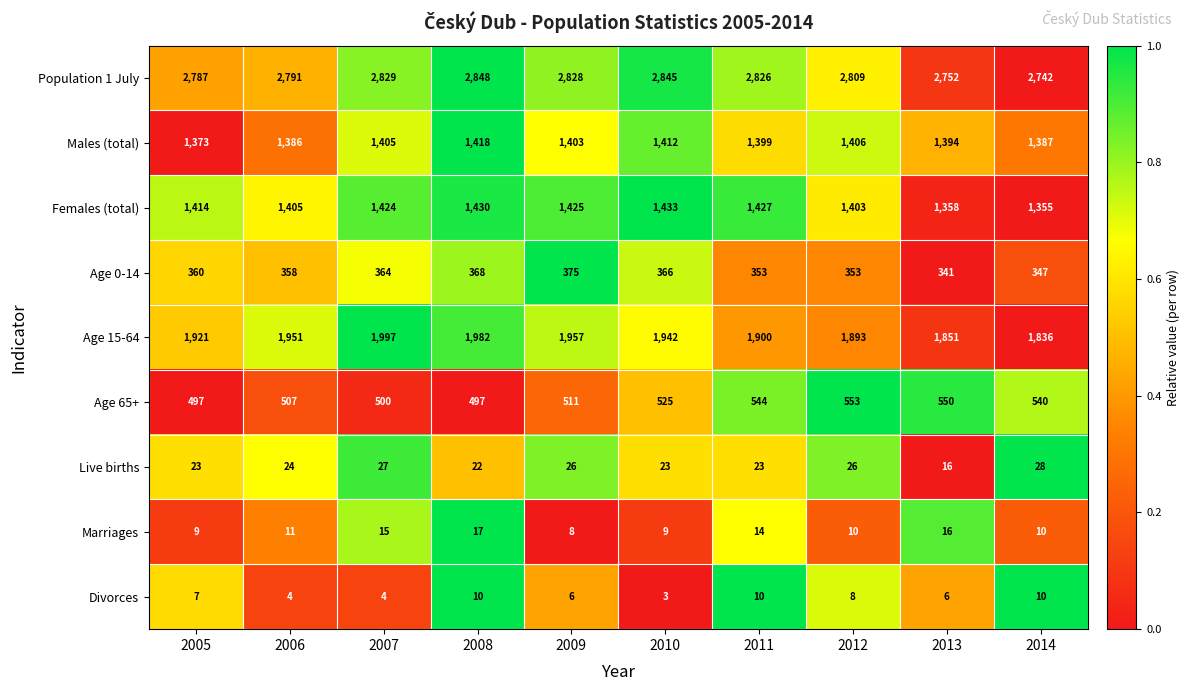

What is the average value of the Age 15-64 series?

1923